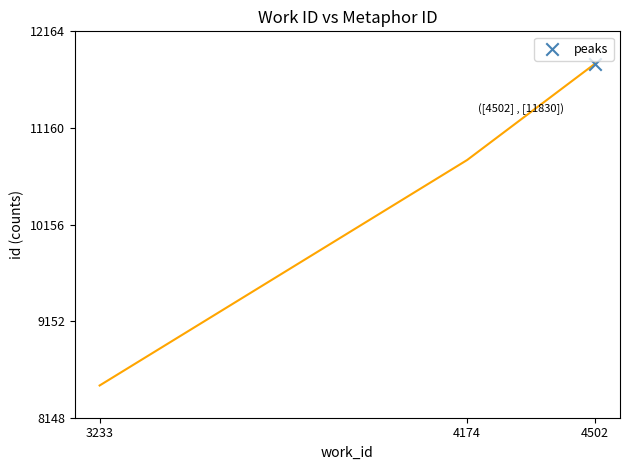

What is the ratio of the value at 4502 to the value at 4174?

1.1